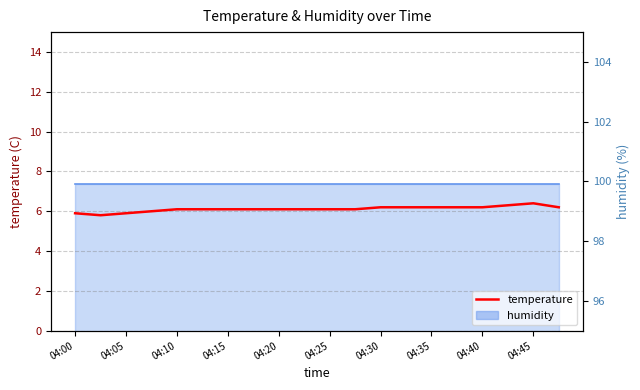

The value at 04:15 is 6.1. True or false?

True